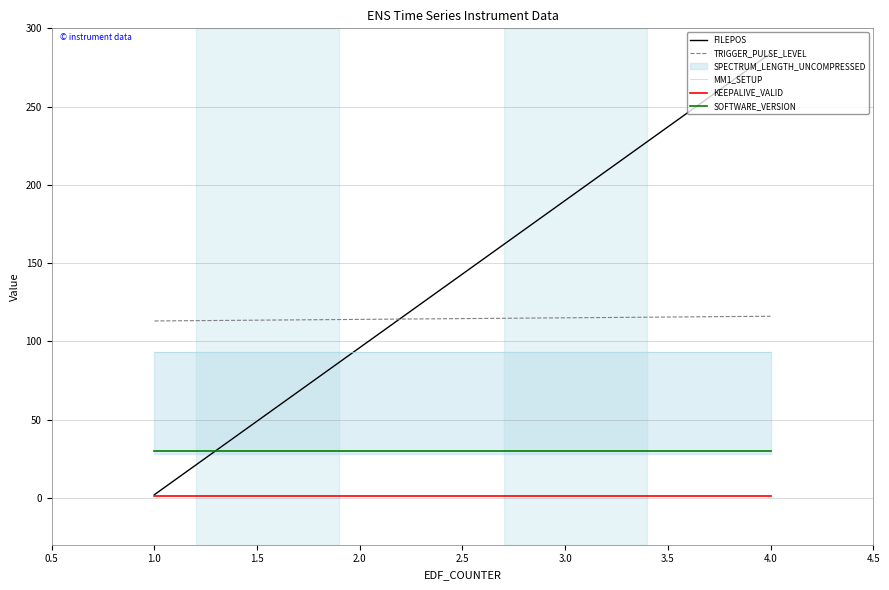

Reading right to left, transcribe all the data shown in this chart.

FILEPOS: 284	190	96	2
TRIGGER_PULSE_LEVEL: 116	115	114	113
MM1_SETUP: 93	93	93	93
KEEPALIVE_VALID: 1	1	1	1
SOFTWARE_VERSION: 30	30	30	30